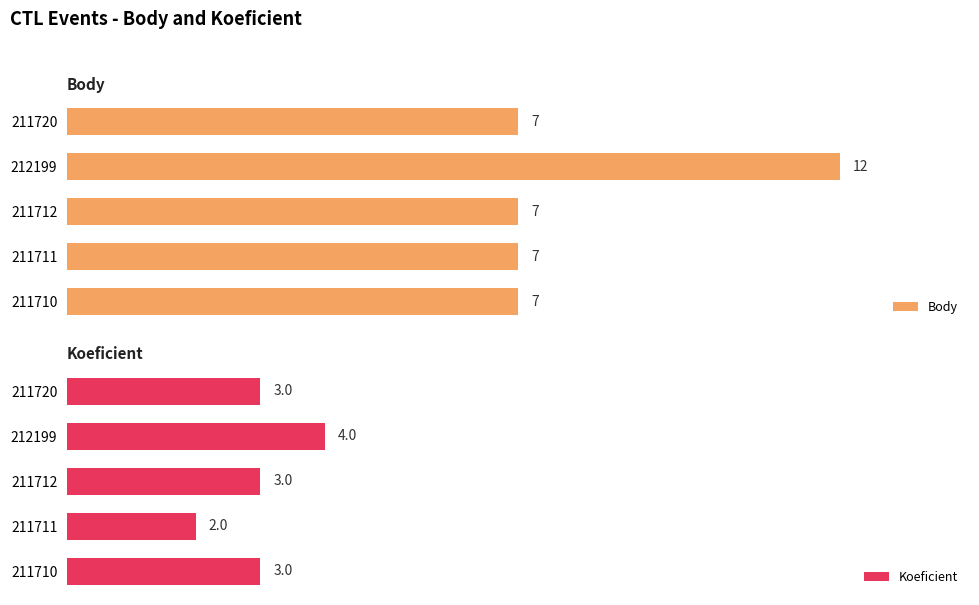

What is the maximum value for Body?

12